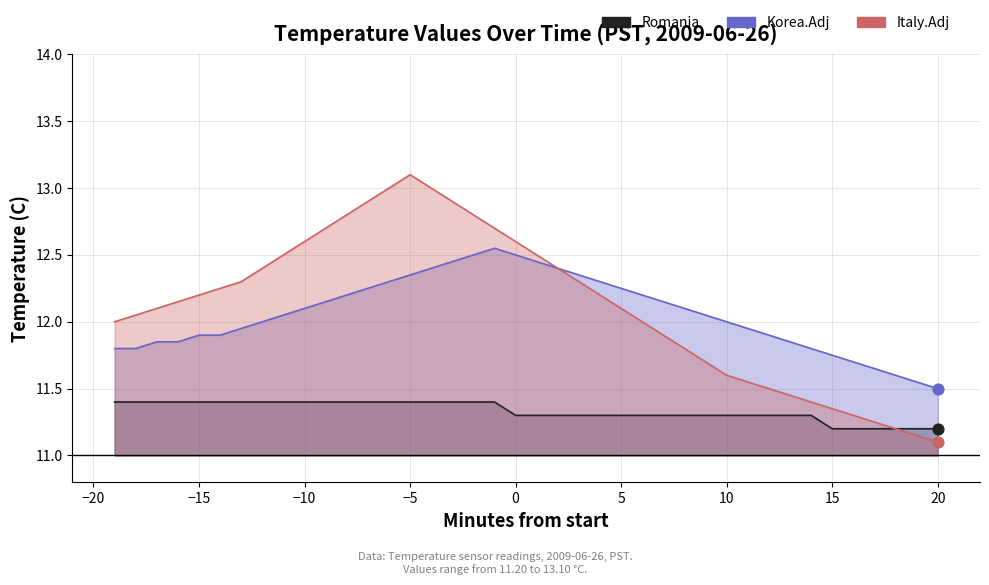

Which series has the largest total across all categories?

Italy.Adj